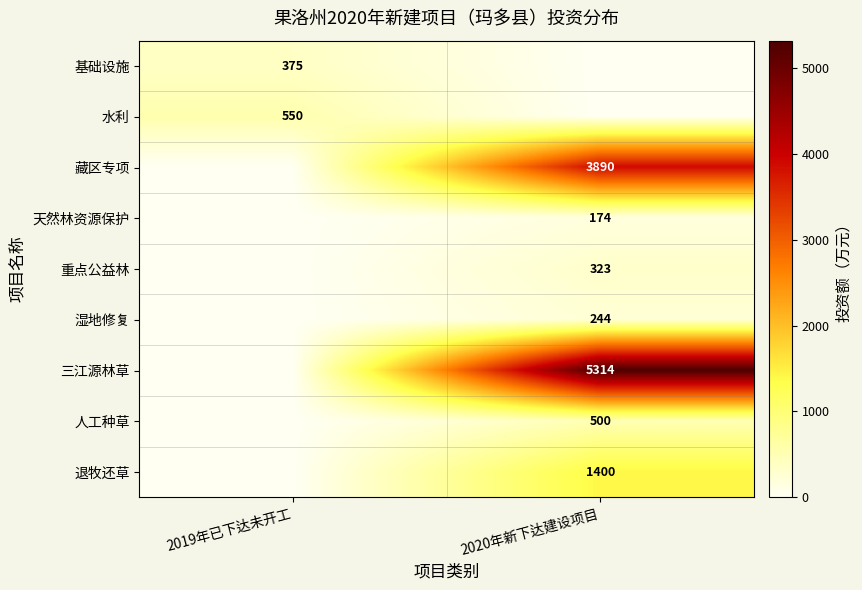

True or false: 藏区专项 has a value of 6438 at 2020年新下达建设项目.

False